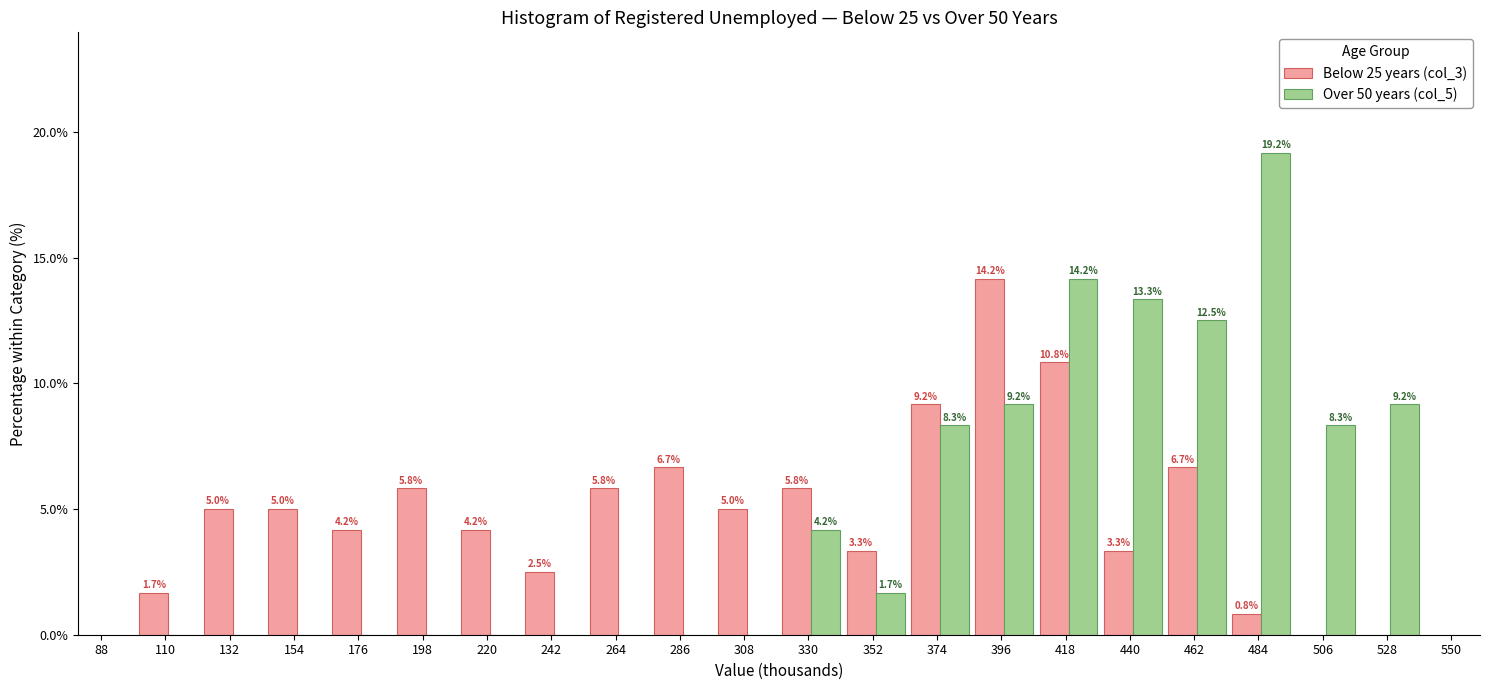

In the Over 50 years (col_5) series, which range on the x-axis has the tallest bar?

474 to 496